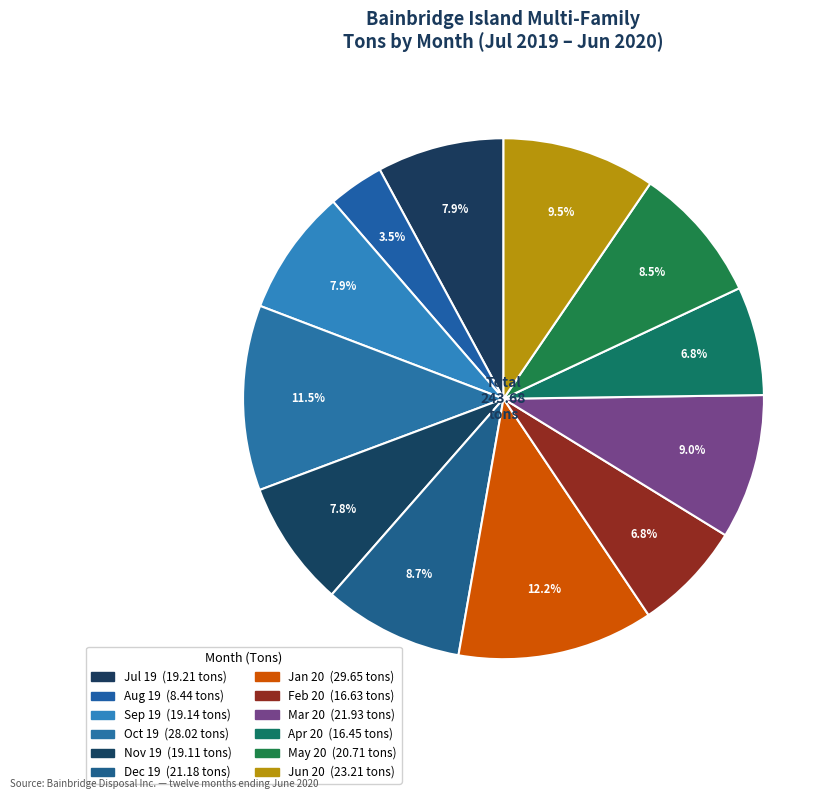

The Dec 19 slice represents 9% of the pie. True or false?

True